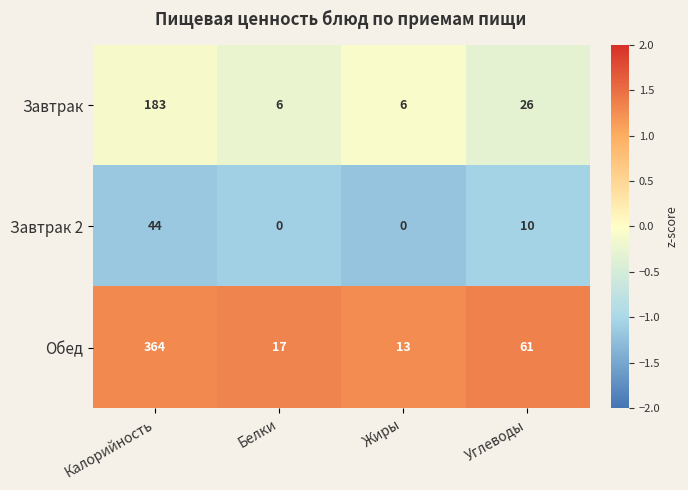

At which label is Завтрак closest to 94?

Углеводы